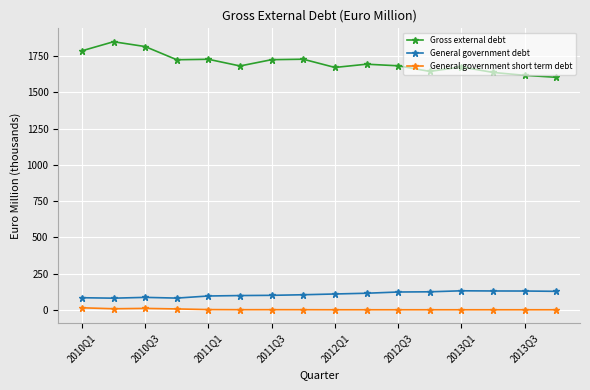

True or false: Gross external debt and General government debt cross at least once.

False